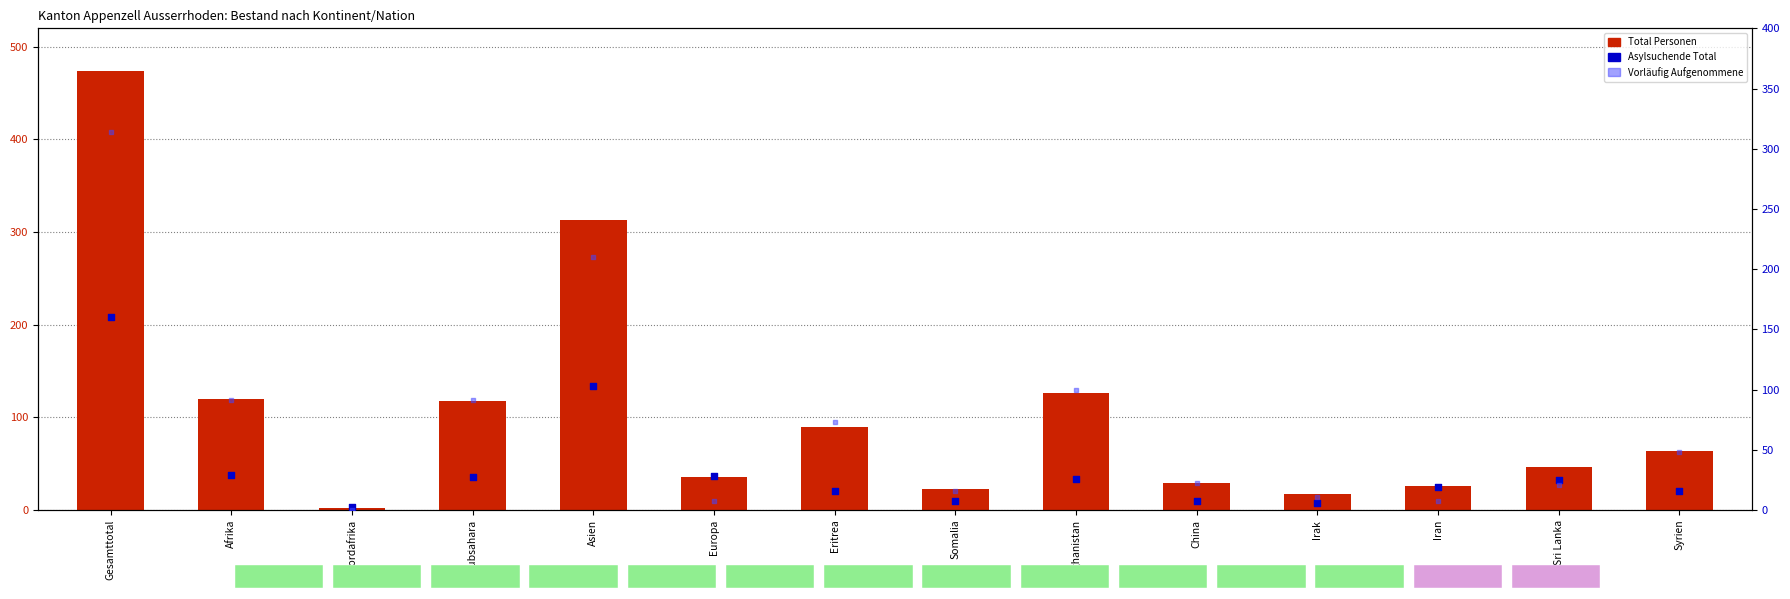

At which category is the sum across all series the highest?

Gesamttotal